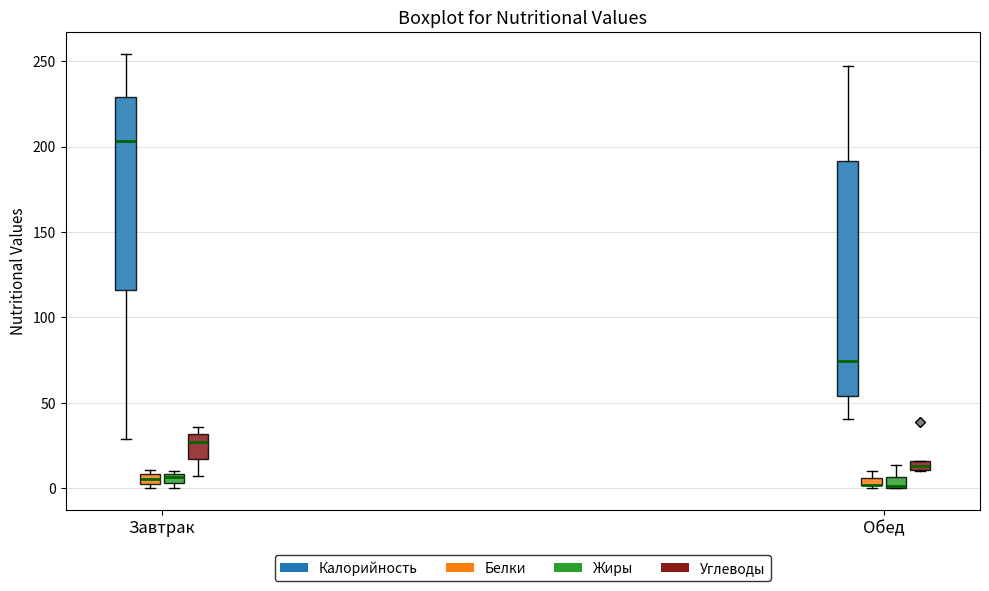

Comparing the boxes themselves (not the whiskers), which one is the tallest?

Обед (Калорийность)